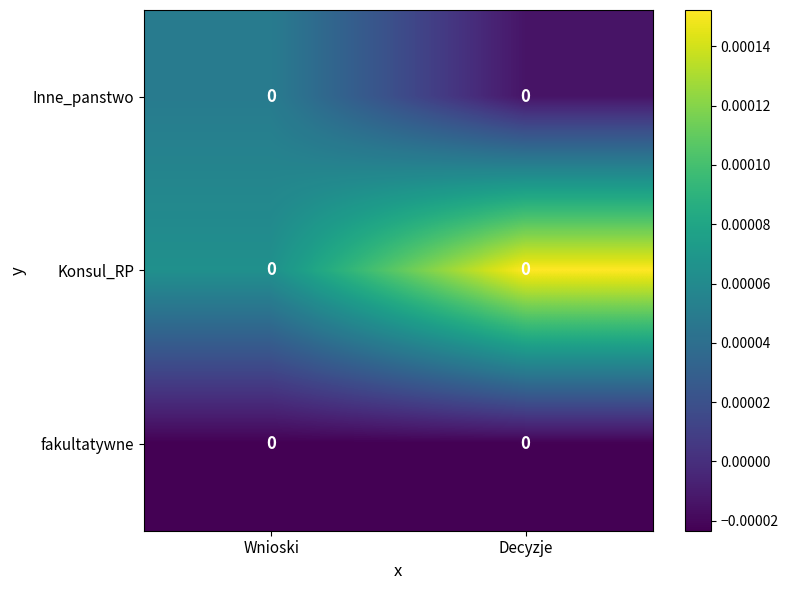

At which label is Inne_panstwo closest to 0?

Decyzje